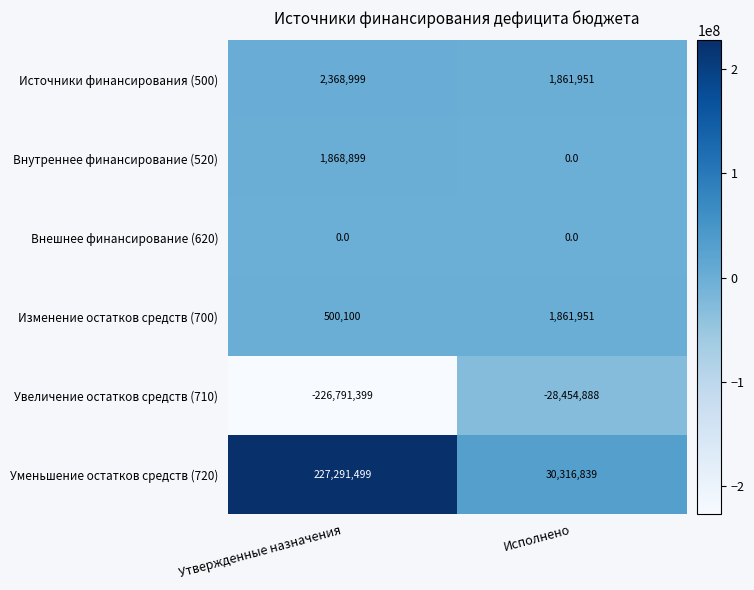

How many categories are shown in the chart?

2